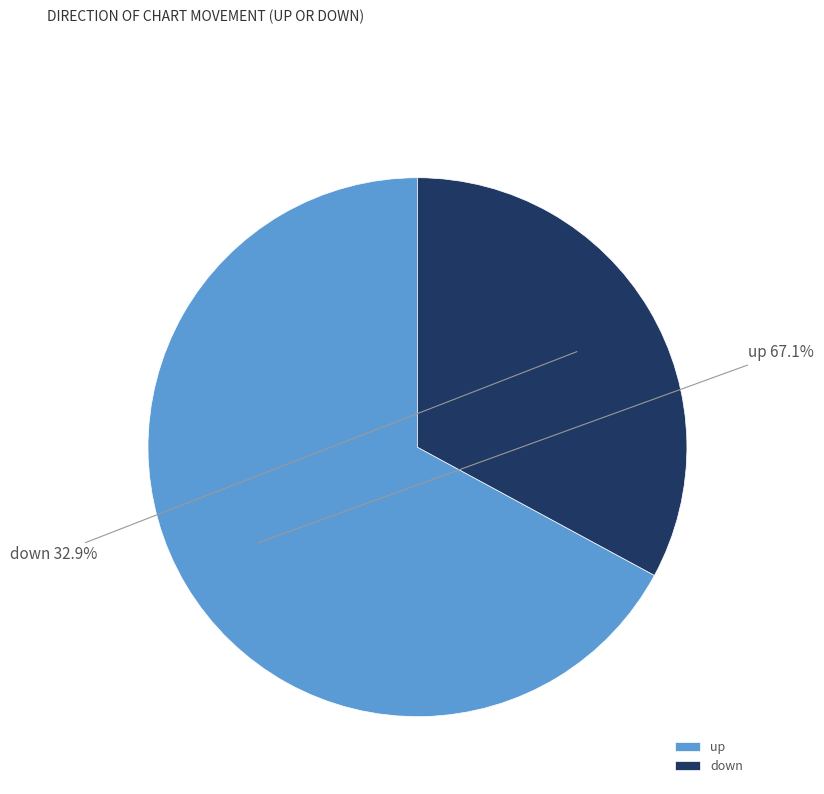

How many segments does this pie chart have?

2